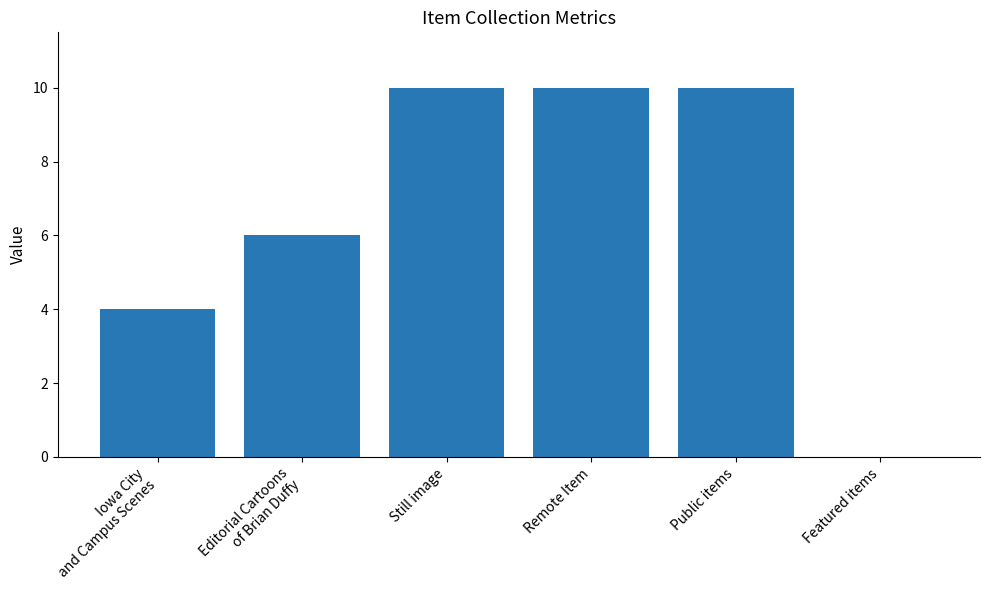

What is the sum of the values at Still image and Iowa City
and Campus Scenes?

14